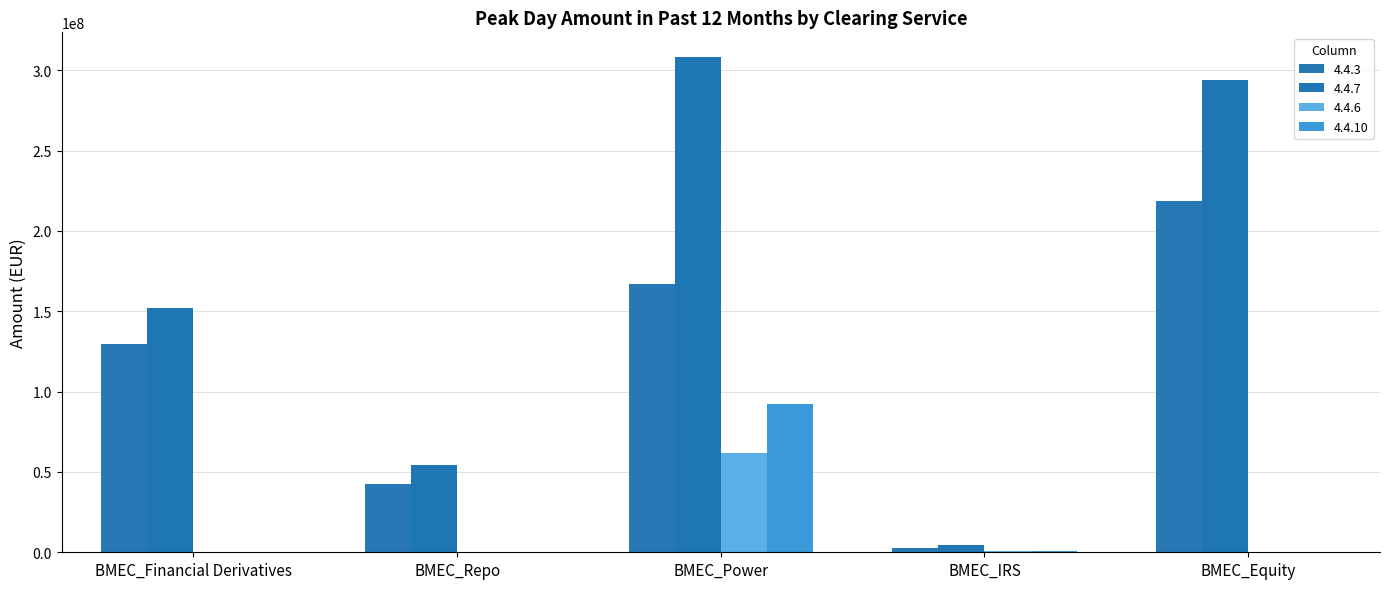

Is the value of 4.4.10 at BMEC_Repo greater than the value of 4.4.7 at BMEC_IRS?

No